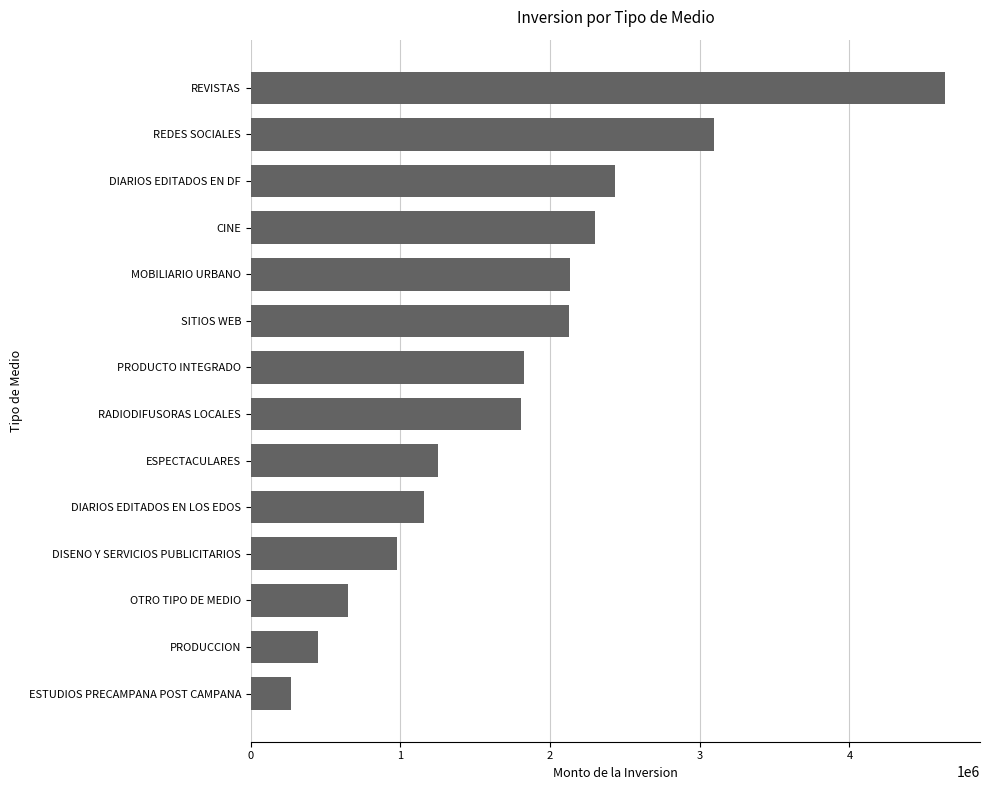

True or false: the data shows 652480 at OTRO TIPO DE MEDIO.

True